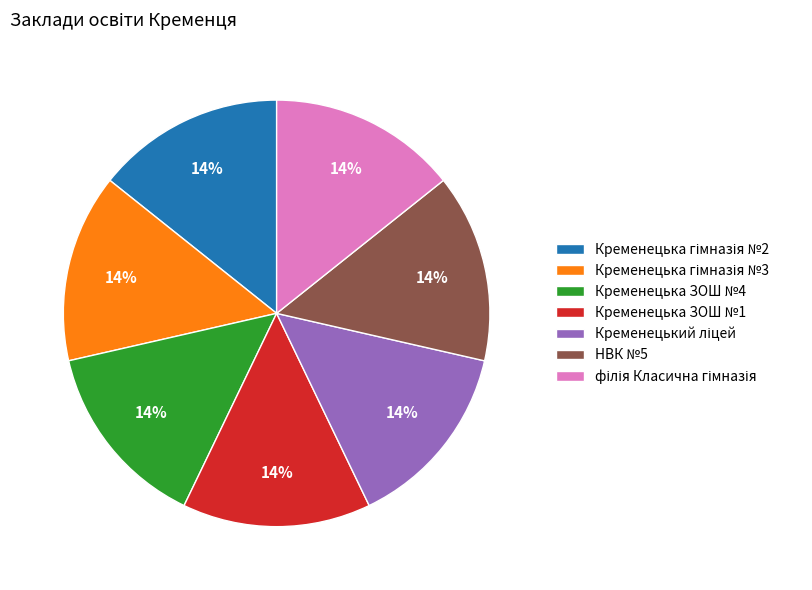

True or false: НВК №5 accounts for 29% of the total.

False